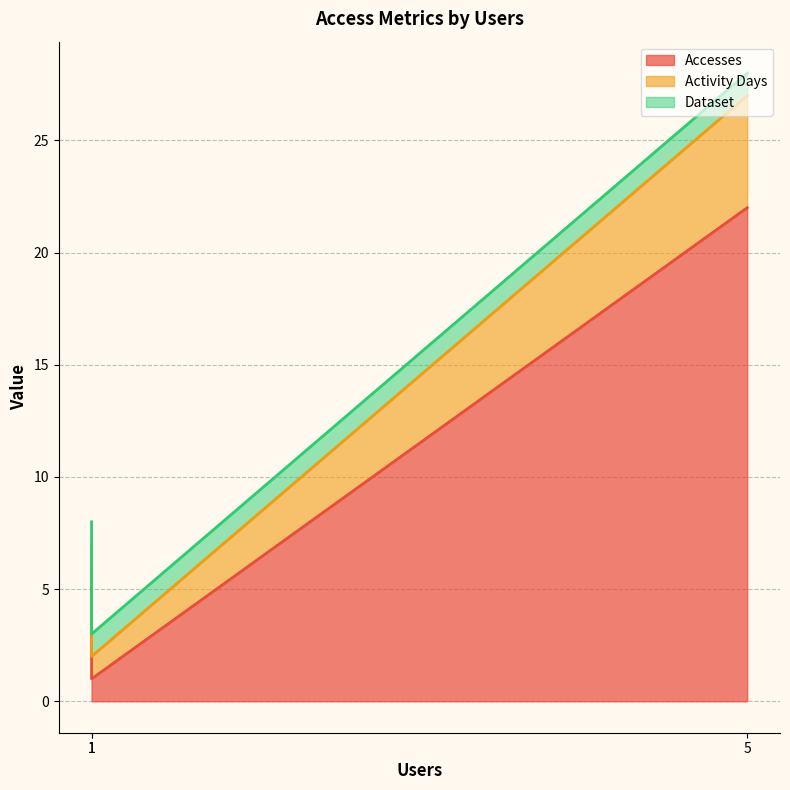

List the labels in order of Dataset value, smallest first.

5, 1, 1